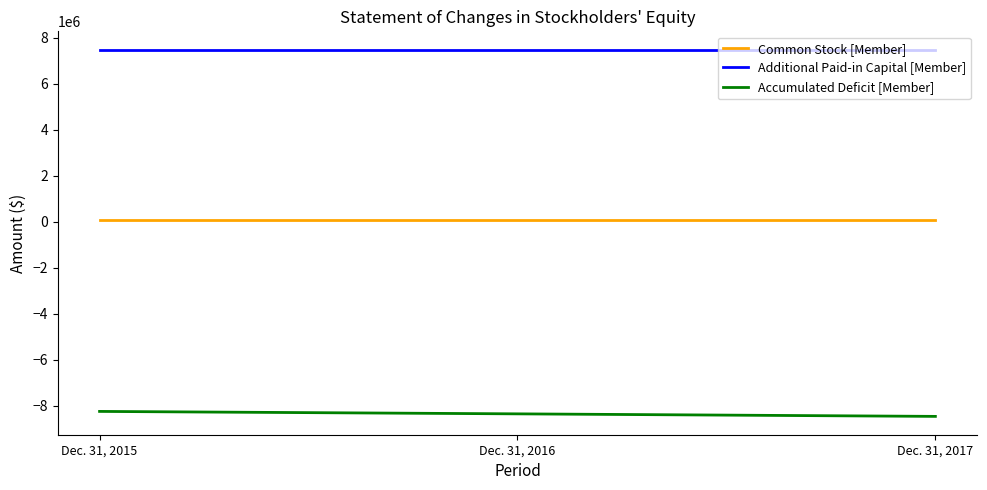

What is the maximum value for Accumulated Deficit [Member]?

-8256353